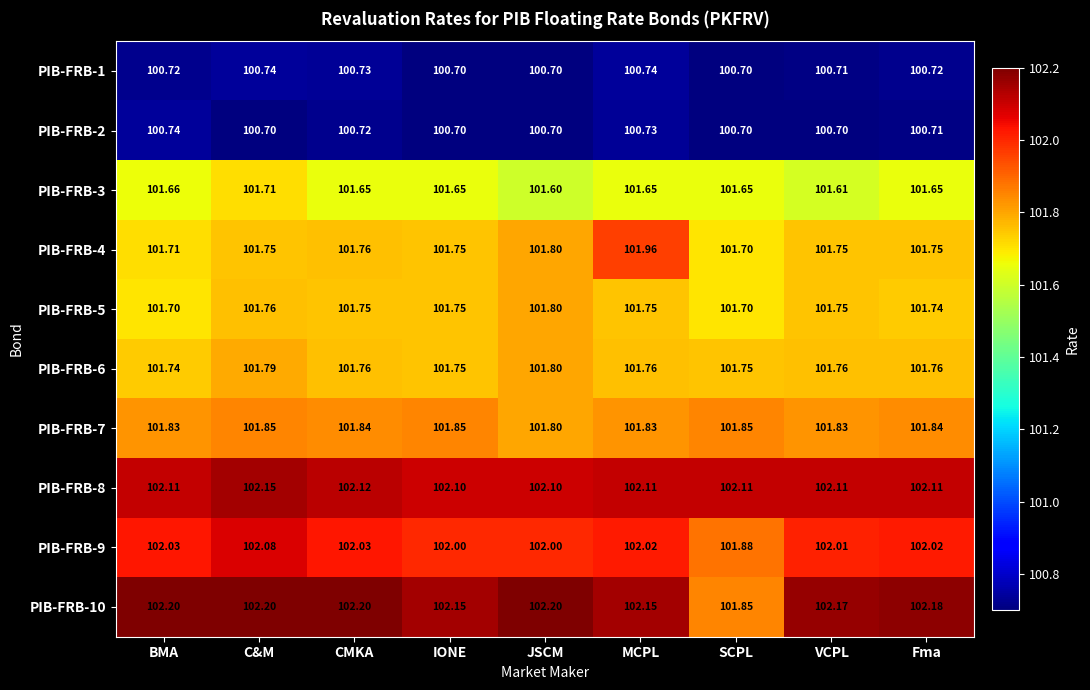

At which label does PIB-FRB-3 reach its minimum?

JSCM